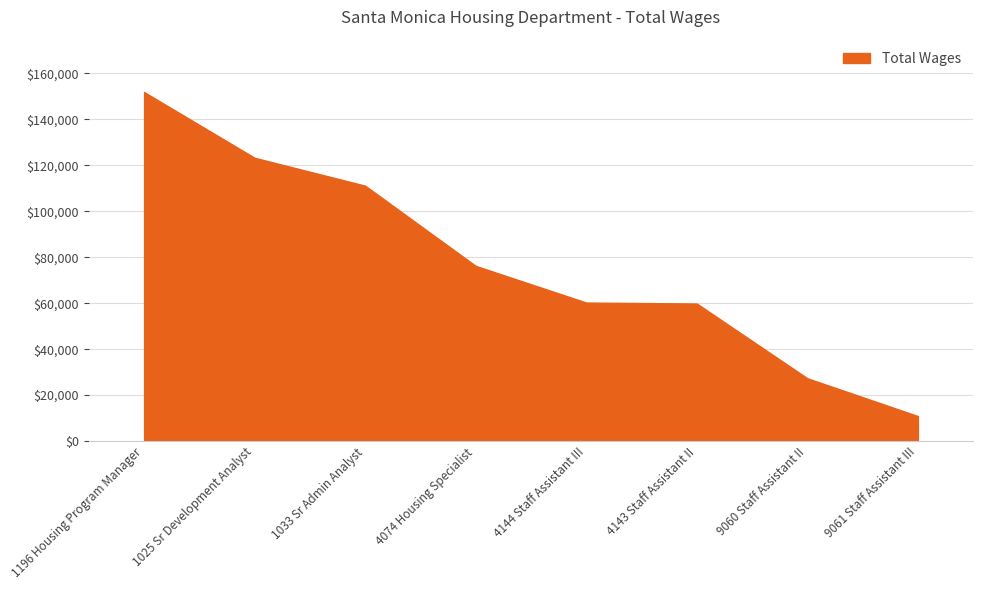

Count the number of categories in the chart.

8